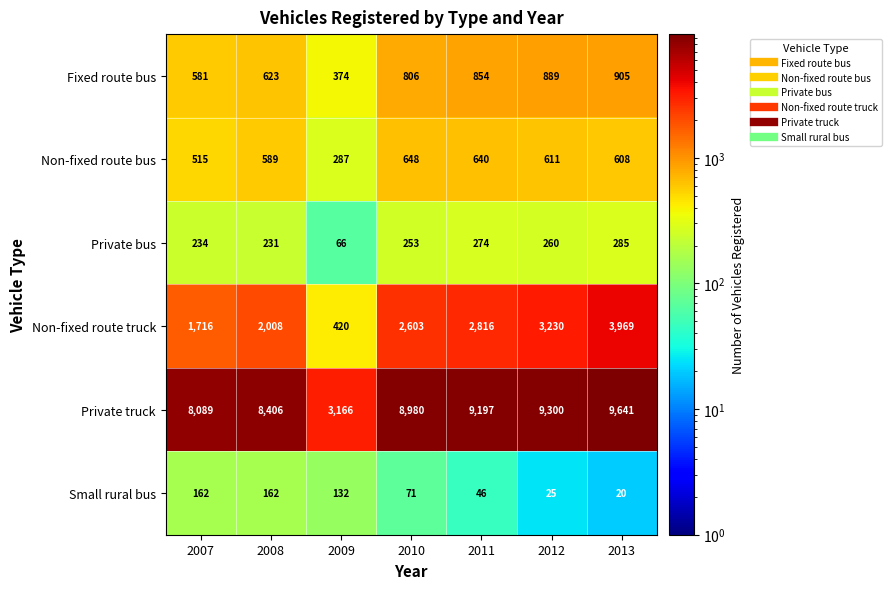

Is it true that Non-fixed route bus equals 515 at 2007?

True